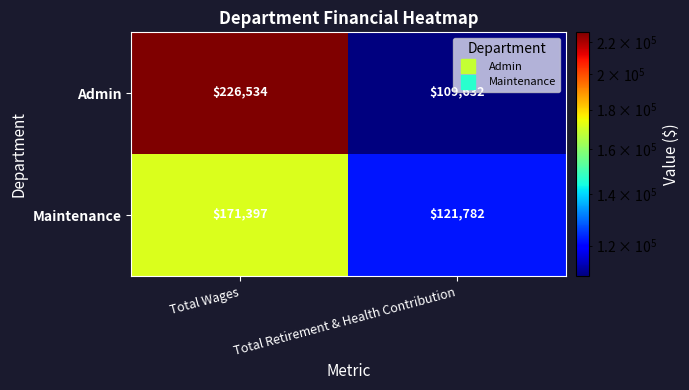

What is the maximum value shown in the chart?

226534